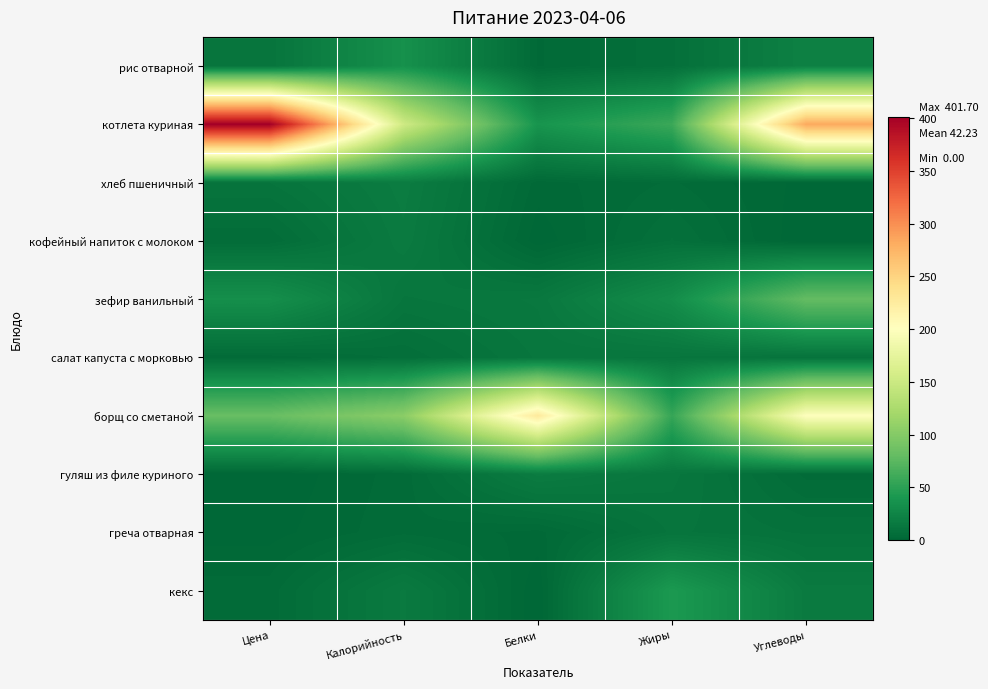

How many categories are shown in the chart?

5